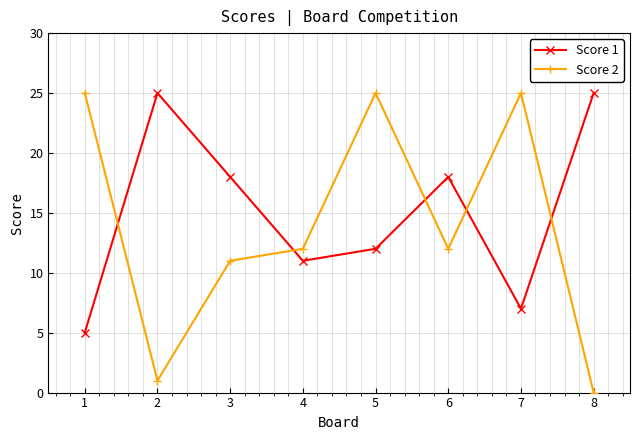

Which series has the largest range (max minus min)?

Score 2